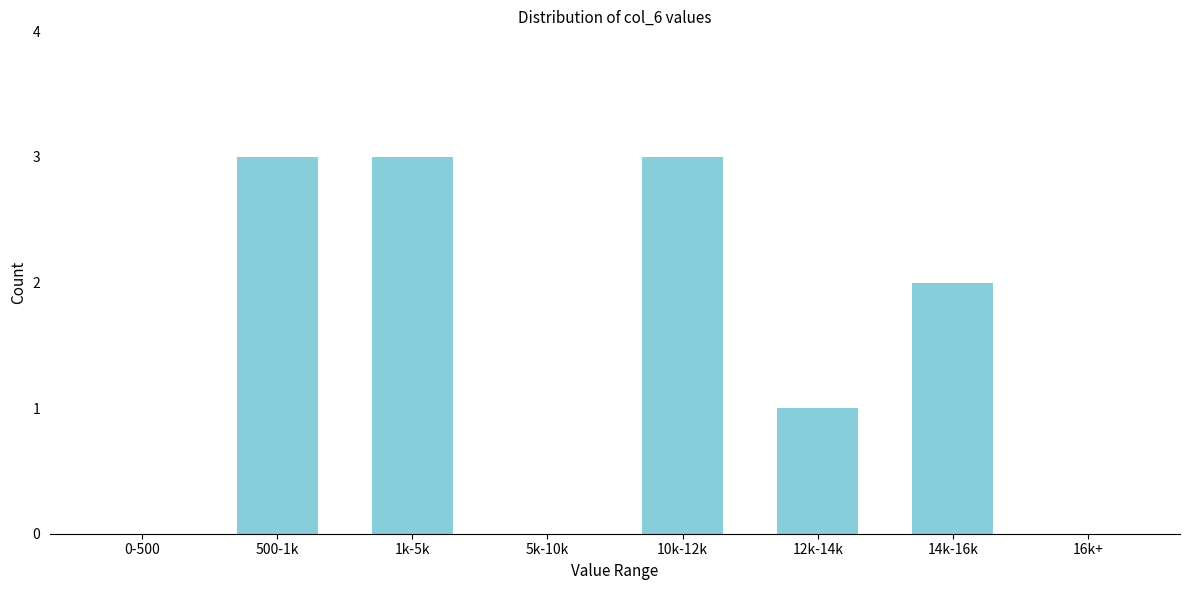

Reading right to left, transcribe all the data shown in this chart.

16k+=0	14k-16k=2	12k-14k=1	10k-12k=3	5k-10k=0	1k-5k=3	500-1k=3	0-500=0